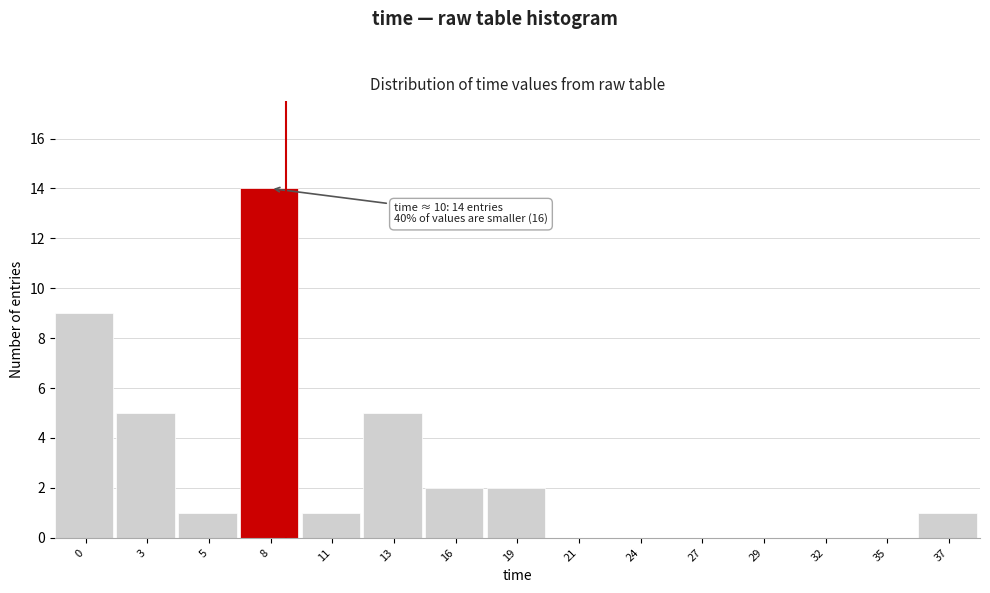

Reading left to right, extract all data points from this chart.

0=9	3=5	5=1	8=14	11=1	13=5	16=2	19=2	21=0	24=0	27=0	29=0	32=0	35=0	37=1